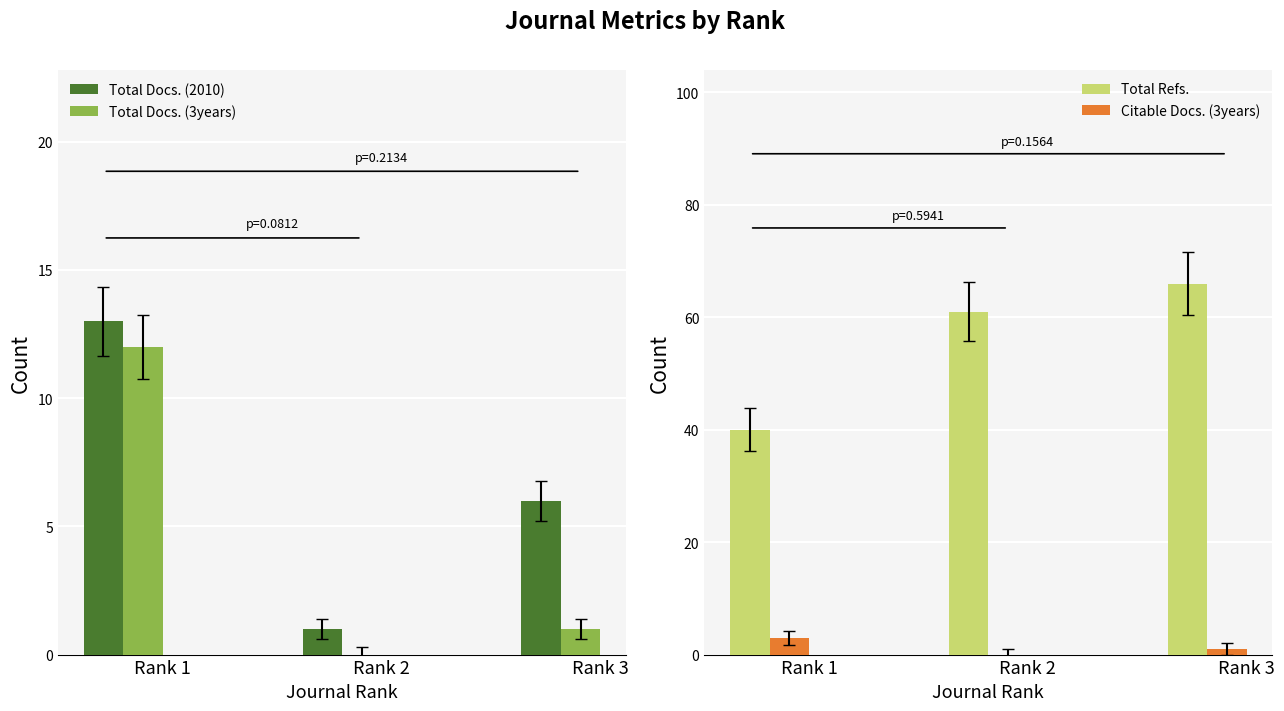

What is the maximum value for Citable Docs. (3years)?

3